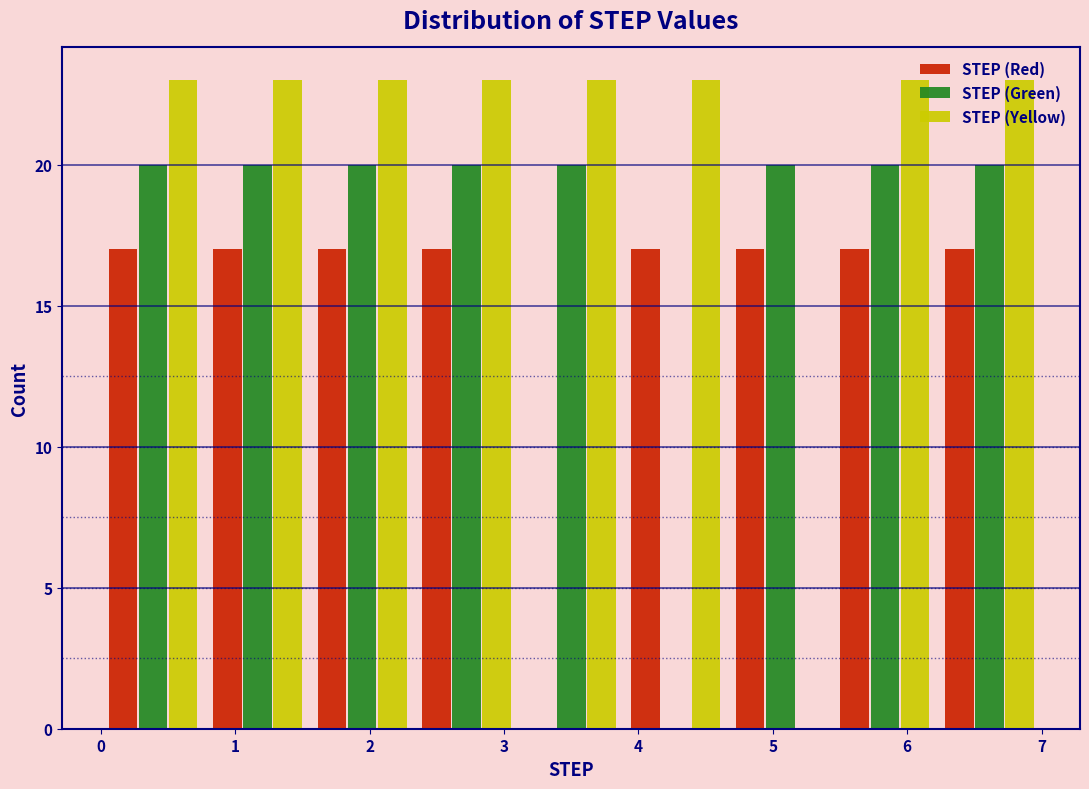

Reading left to right, transcribe this chart: for each range on the x-axis, give the height of each series' bar. Neither the bar edges nor the heights are printed on the chart, so give them approximately, as read against the axes.

0.0 to 0.8: STEP (Red)=17	STEP (Green)=20	STEP (Yellow)=23
0.8 to 1.6: STEP (Red)=17	STEP (Green)=20	STEP (Yellow)=23
1.6 to 2.3: STEP (Red)=17	STEP (Green)=20	STEP (Yellow)=23
2.3 to 3.1: STEP (Red)=17	STEP (Green)=20	STEP (Yellow)=23
3.1 to 3.9: STEP (Red)=0	STEP (Green)=20	STEP (Yellow)=23
3.9 to 4.7: STEP (Red)=17	STEP (Green)=0	STEP (Yellow)=23
4.7 to 5.4: STEP (Red)=17	STEP (Green)=20	STEP (Yellow)=0
5.4 to 6.2: STEP (Red)=17	STEP (Green)=20	STEP (Yellow)=23
6.2 to 7.0: STEP (Red)=17	STEP (Green)=20	STEP (Yellow)=23